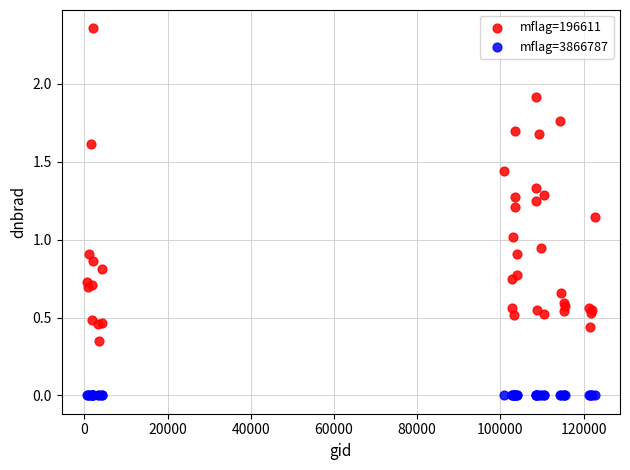

Which series contains the lowest Y value?

mflag=3866787